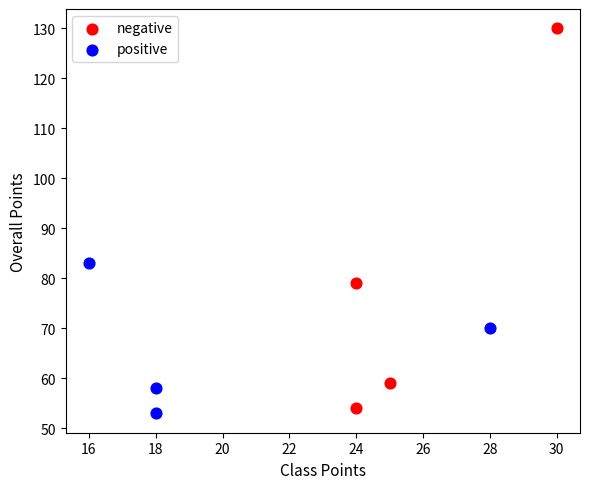

Which series contains the highest Y value?

negative